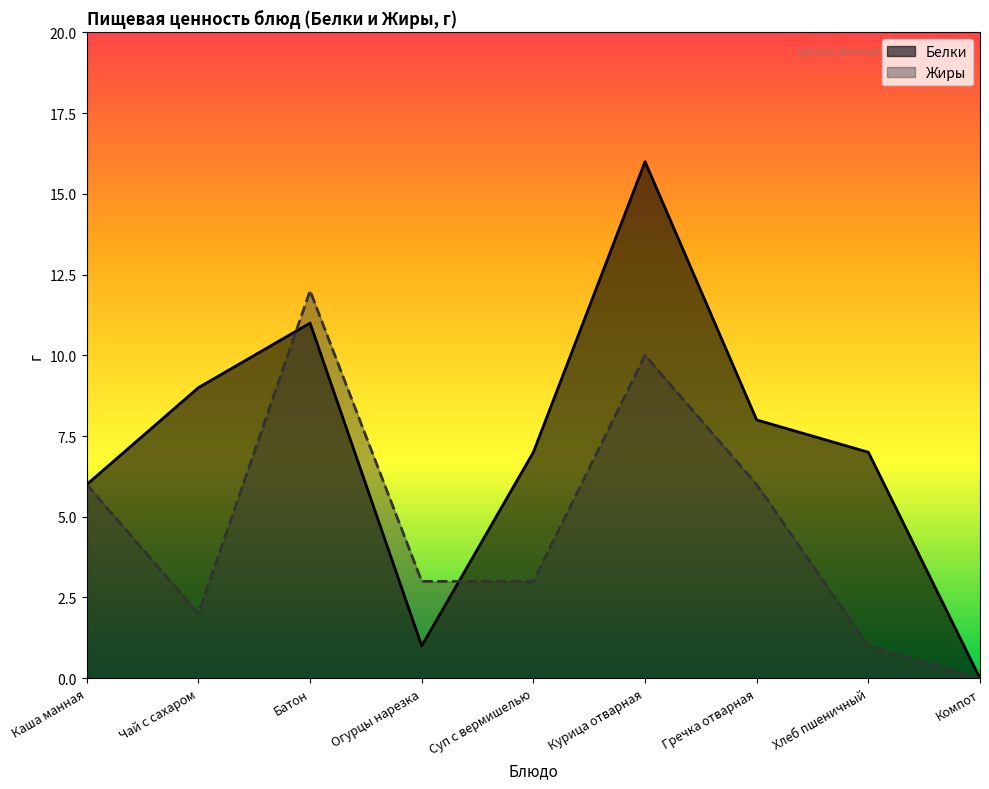

Which series has the largest total across all categories?

Белки